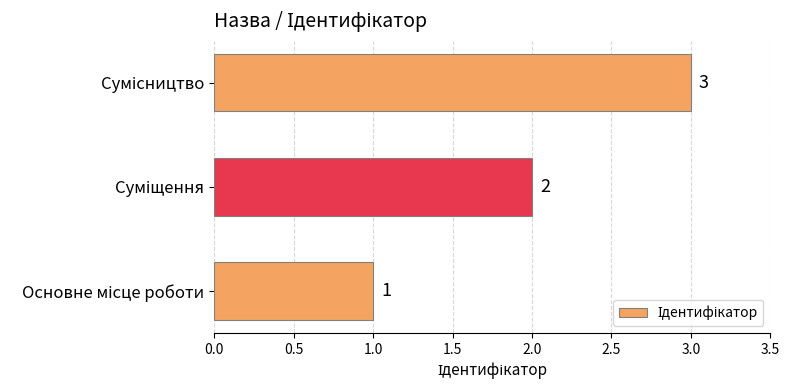

What is the sum of all values?

6